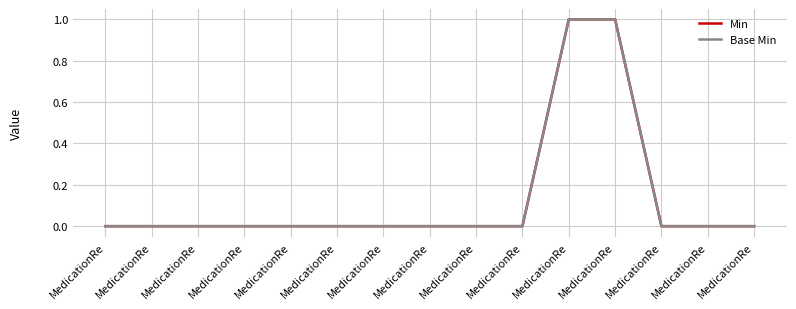

Reading right to left, list all the values displayed in this chart.

Min: 0	0	0	1	1	0	0	0	0	0	0	0	0	0	0
Base Min: 0	0	0	1	1	0	0	0	0	0	0	0	0	0	0